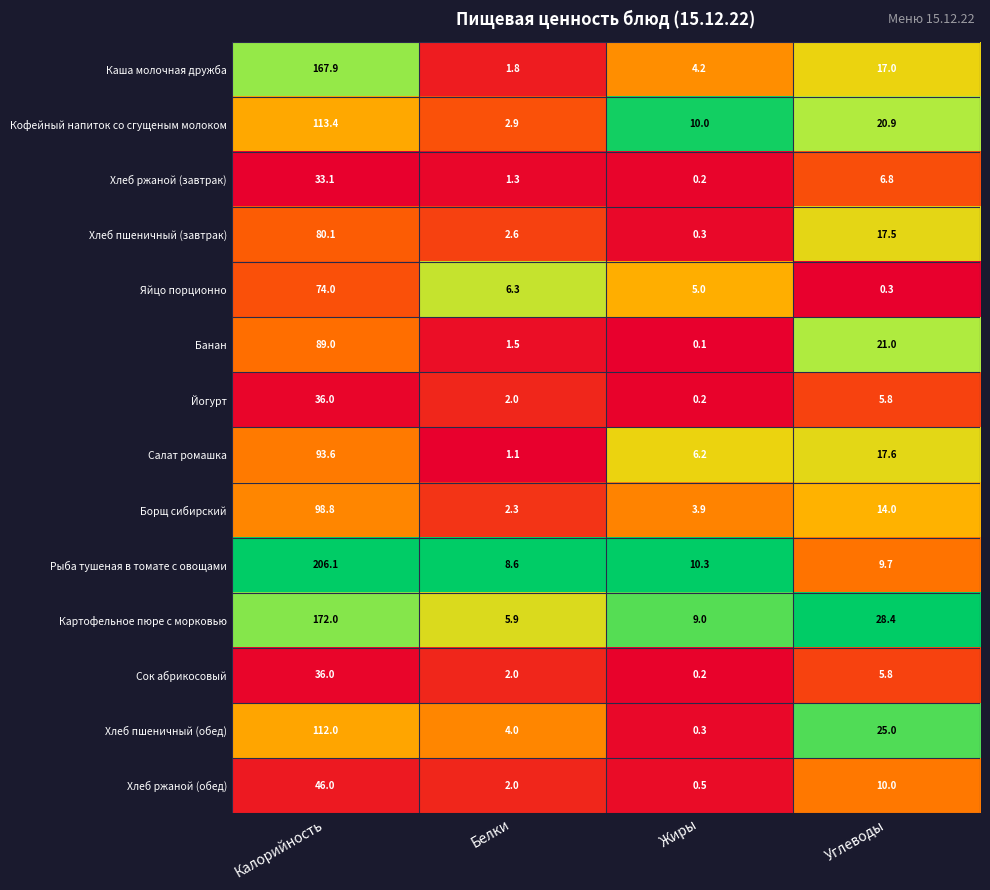

Is it true that Сок абрикосовый equals 2.0 at Белки?

True